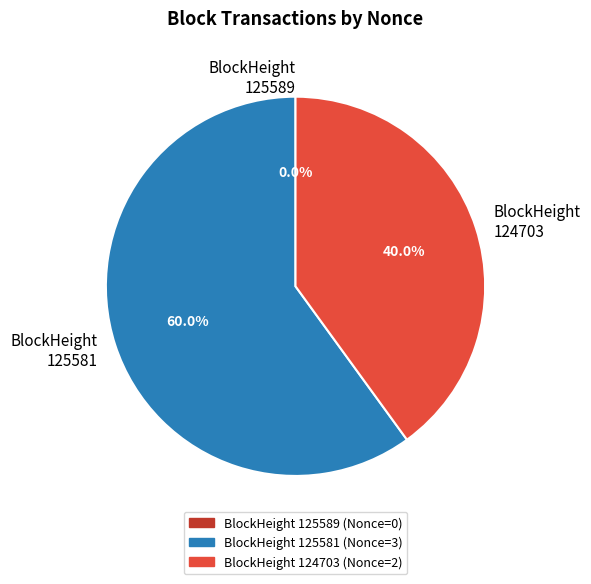

What is the majority slice?

125581